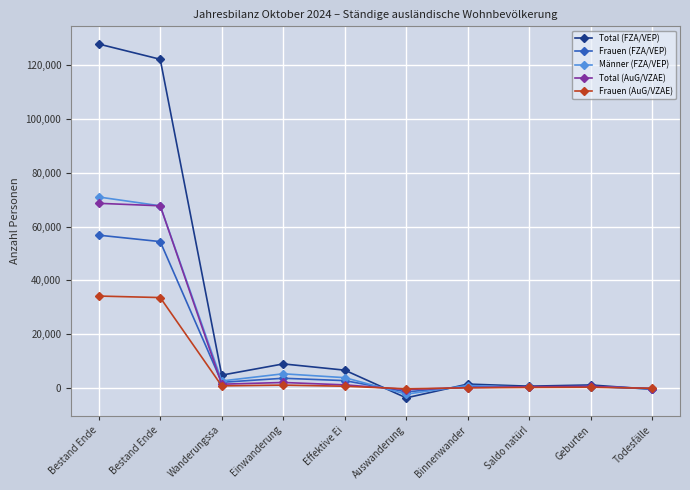

List the labels in order of Total (AuG/VZAE) value, smallest first.

Auswanderung, Todesfälle, Binnenwander, Saldo natürl, Geburten, Effektive Ei, Wanderungssa, Einwanderung, Bestand Ende, Bestand Ende